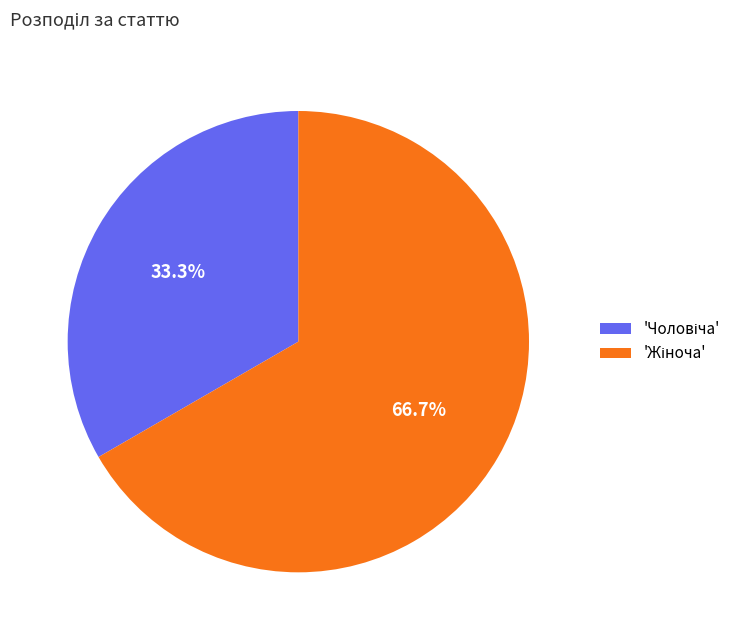

Is there a majority slice in this chart?

Yes